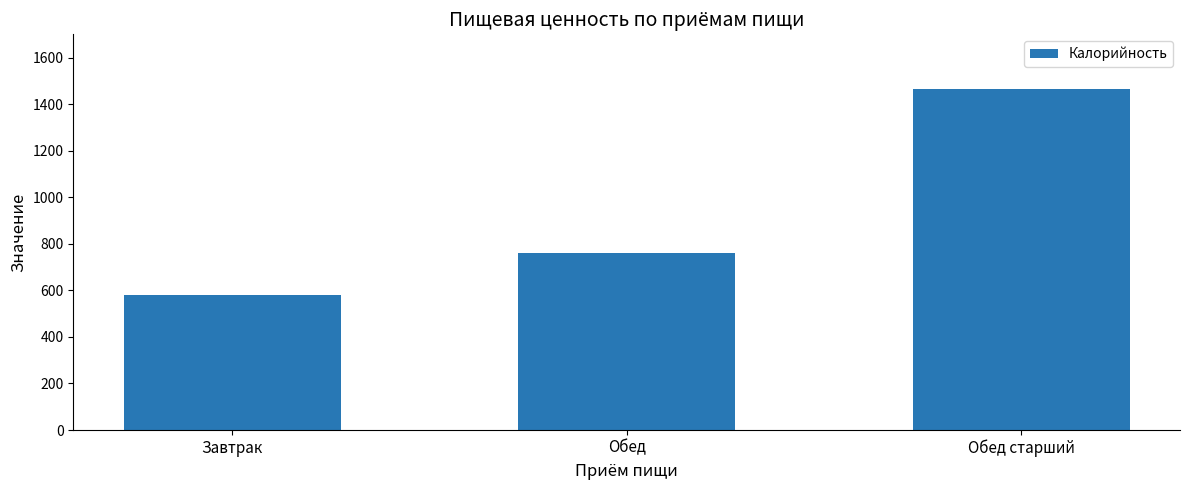

What is the difference between the values at Обед старший and Завтрак?

884